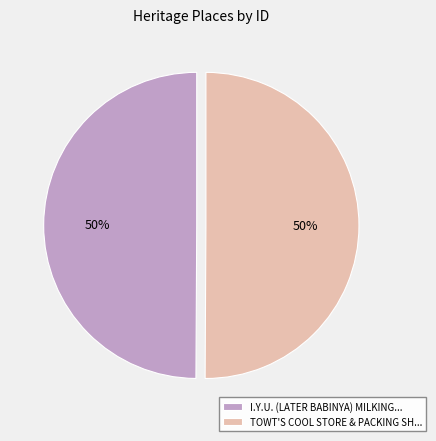

Do TOWT'S COOL STORE & PACKING SH... and I.Y.U. (LATER BABINYA) MILKING... together represent more than half of the pie?

Yes